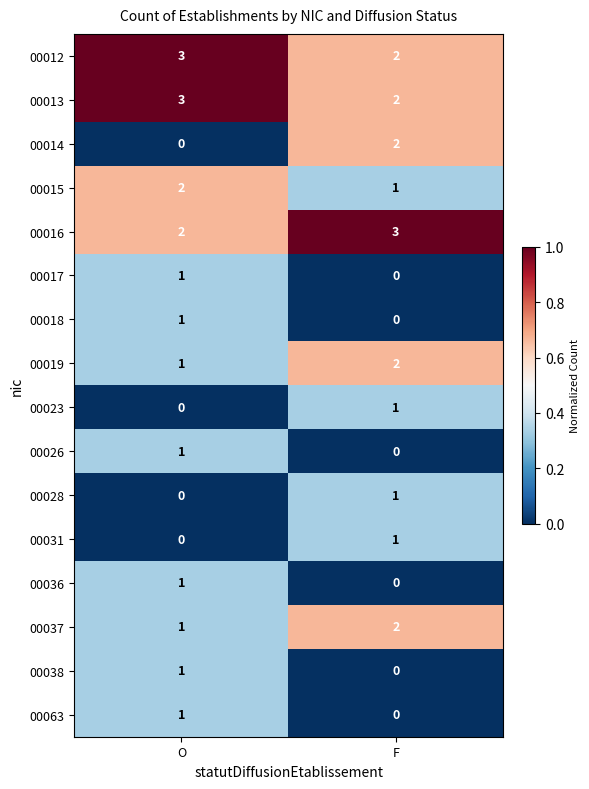

Which series changed the most between O and F?

00014